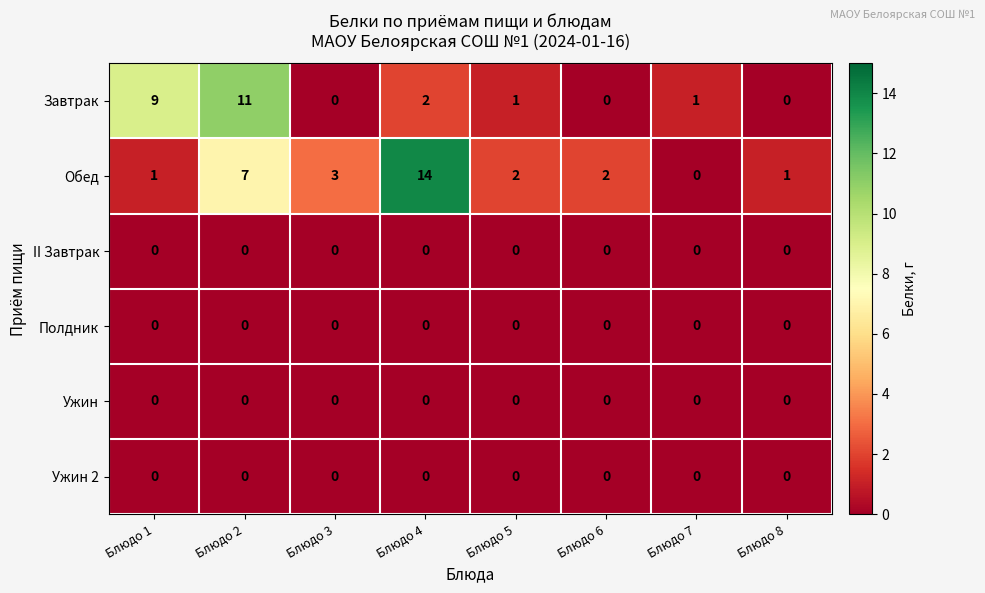

Between Блюдо 3 and Блюдо 4, which series saw the biggest shift?

Обед